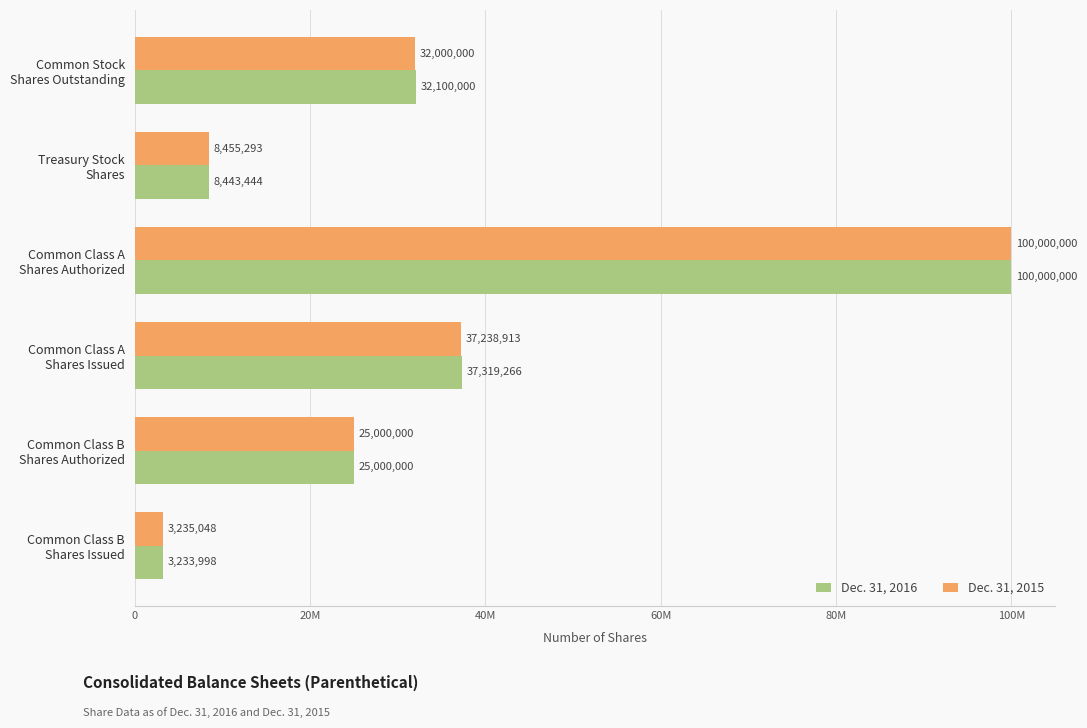

At which label does Dec. 31, 2016 reach its minimum?

Common Class B
Shares Issued